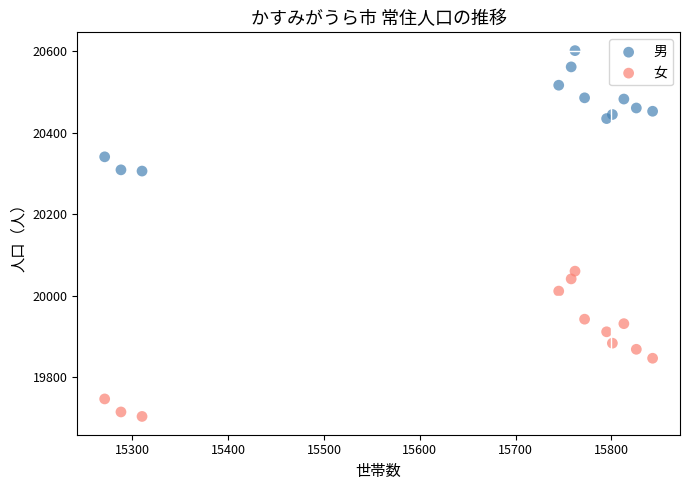

Across all data points, what is the range of Y values (max minus min)?

899